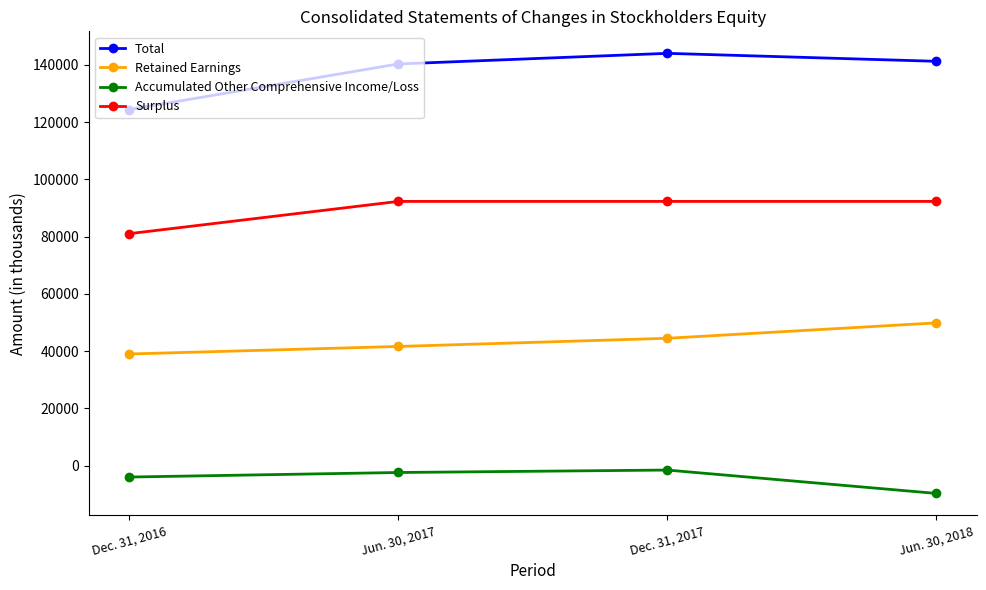

Which series changed the most between Dec. 31, 2016 and Dec. 31, 2017?

Total